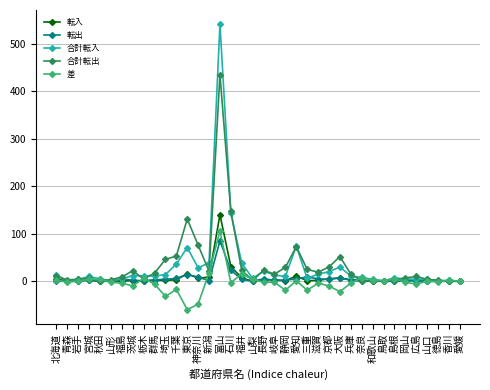

At how many categories does at least one series exceed 277?

1